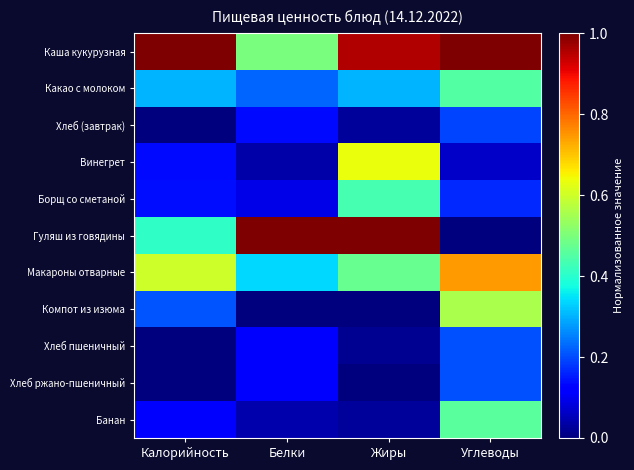

Which has a higher value, Углеводы or Калорийность?

Калорийность